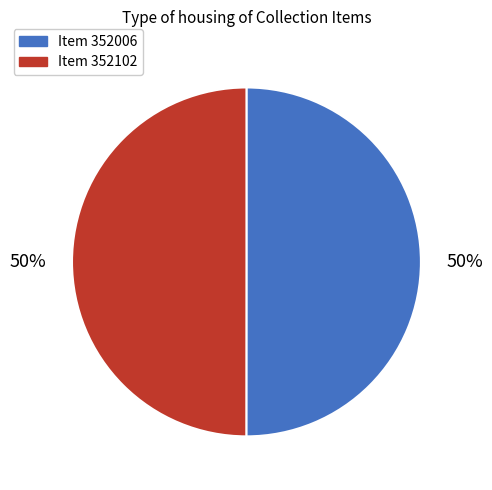

To the nearest percent, what is the average slice percentage?

50%